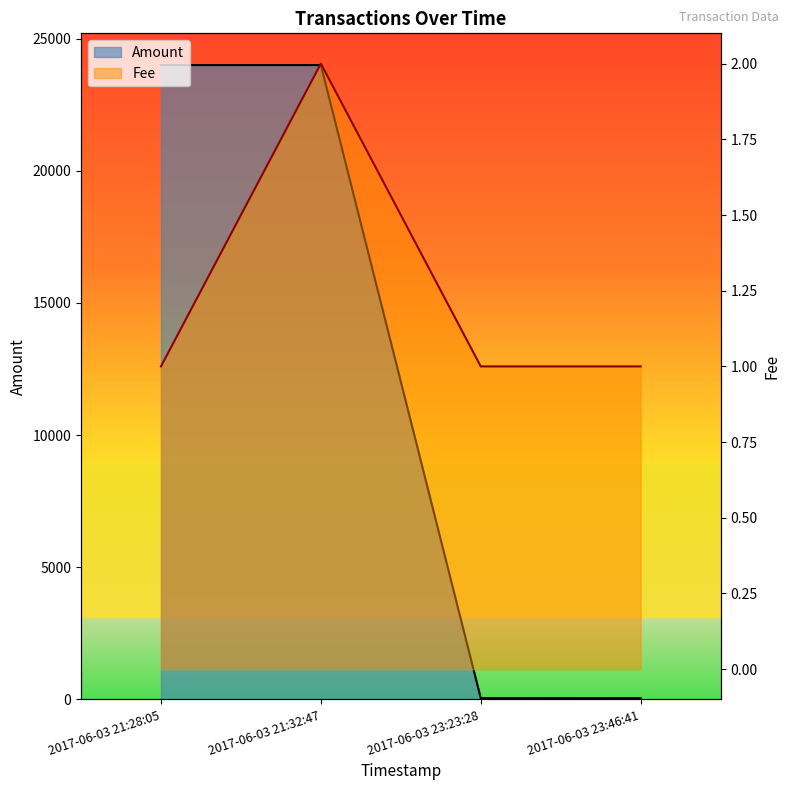

True or false: Fee has a value of 1 at 2017-06-03 21:28:05.

False